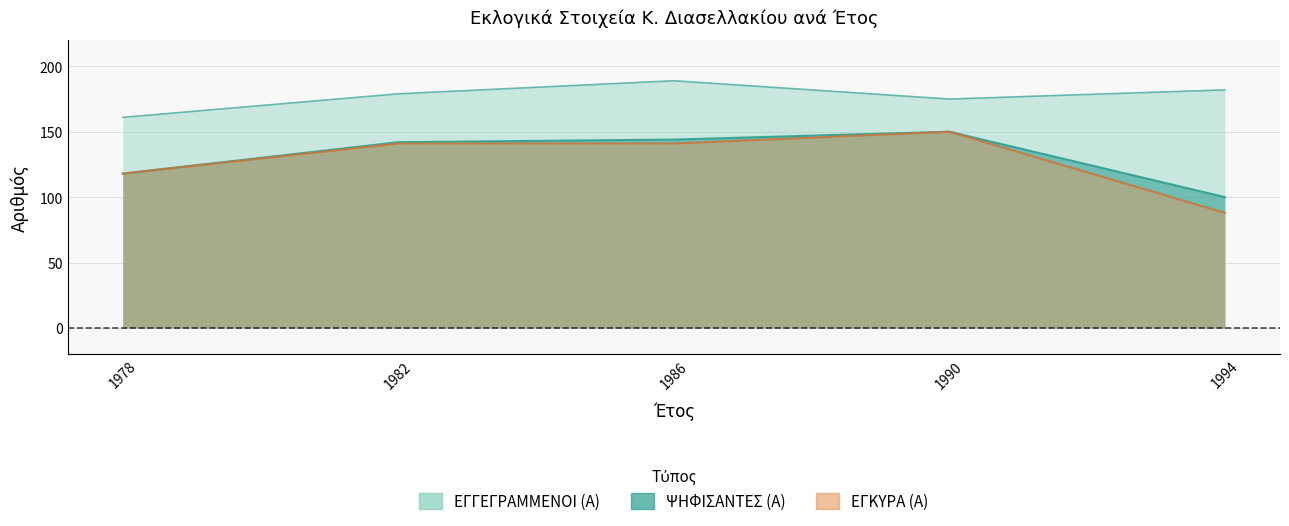

How many lines are shown in the chart?

3